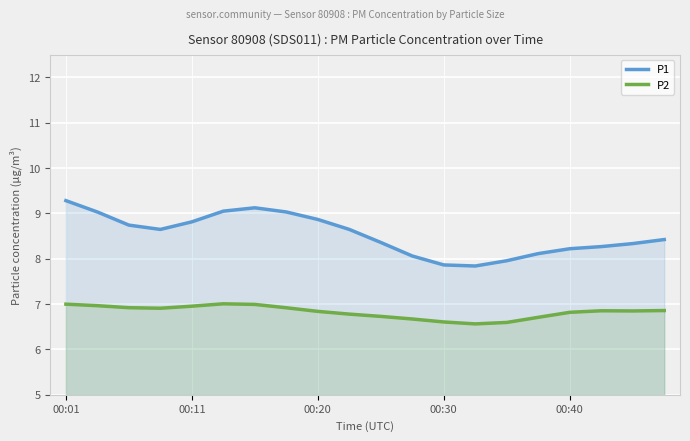

What is the lowest value of the P1 series?

7.8